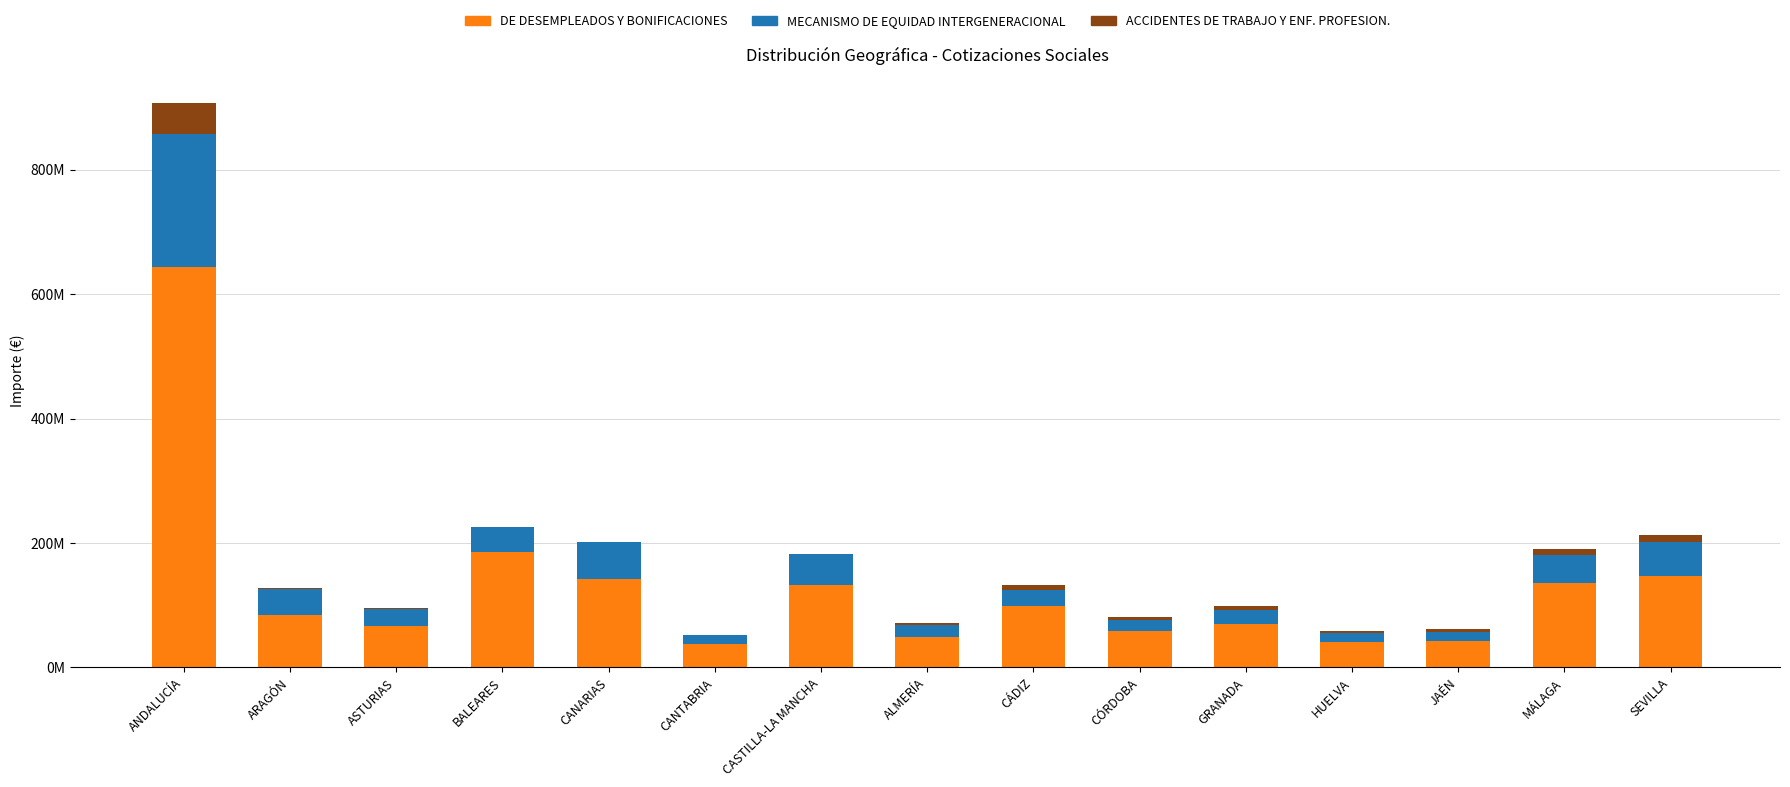

What is the difference between the second highest and second lowest values in the MECANISMO DE EQUIDAD INTERGENERACIONAL series?

45204388.1